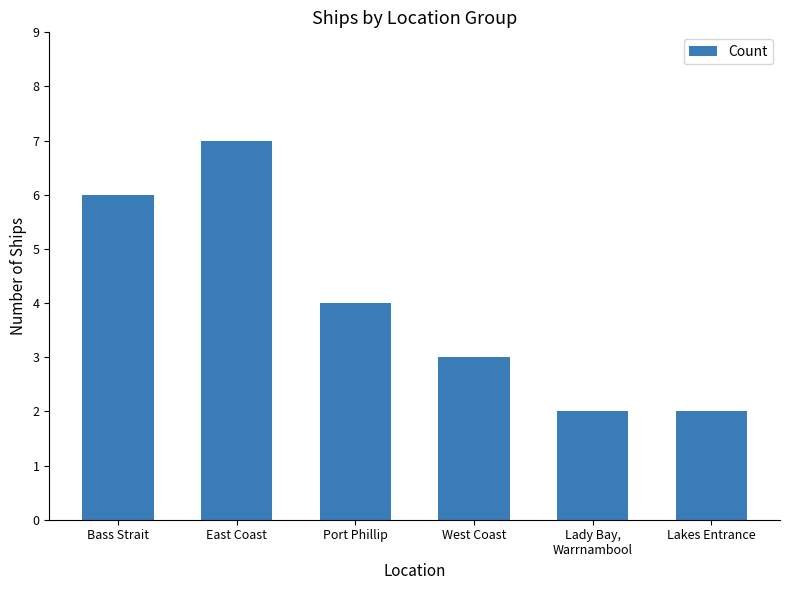

What value does the data have at Lakes Entrance?

2